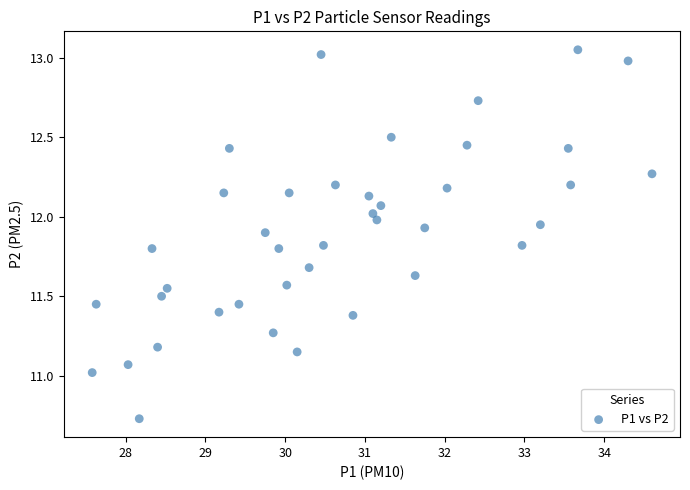

What is the range of Y values (max minus min)?

2.3